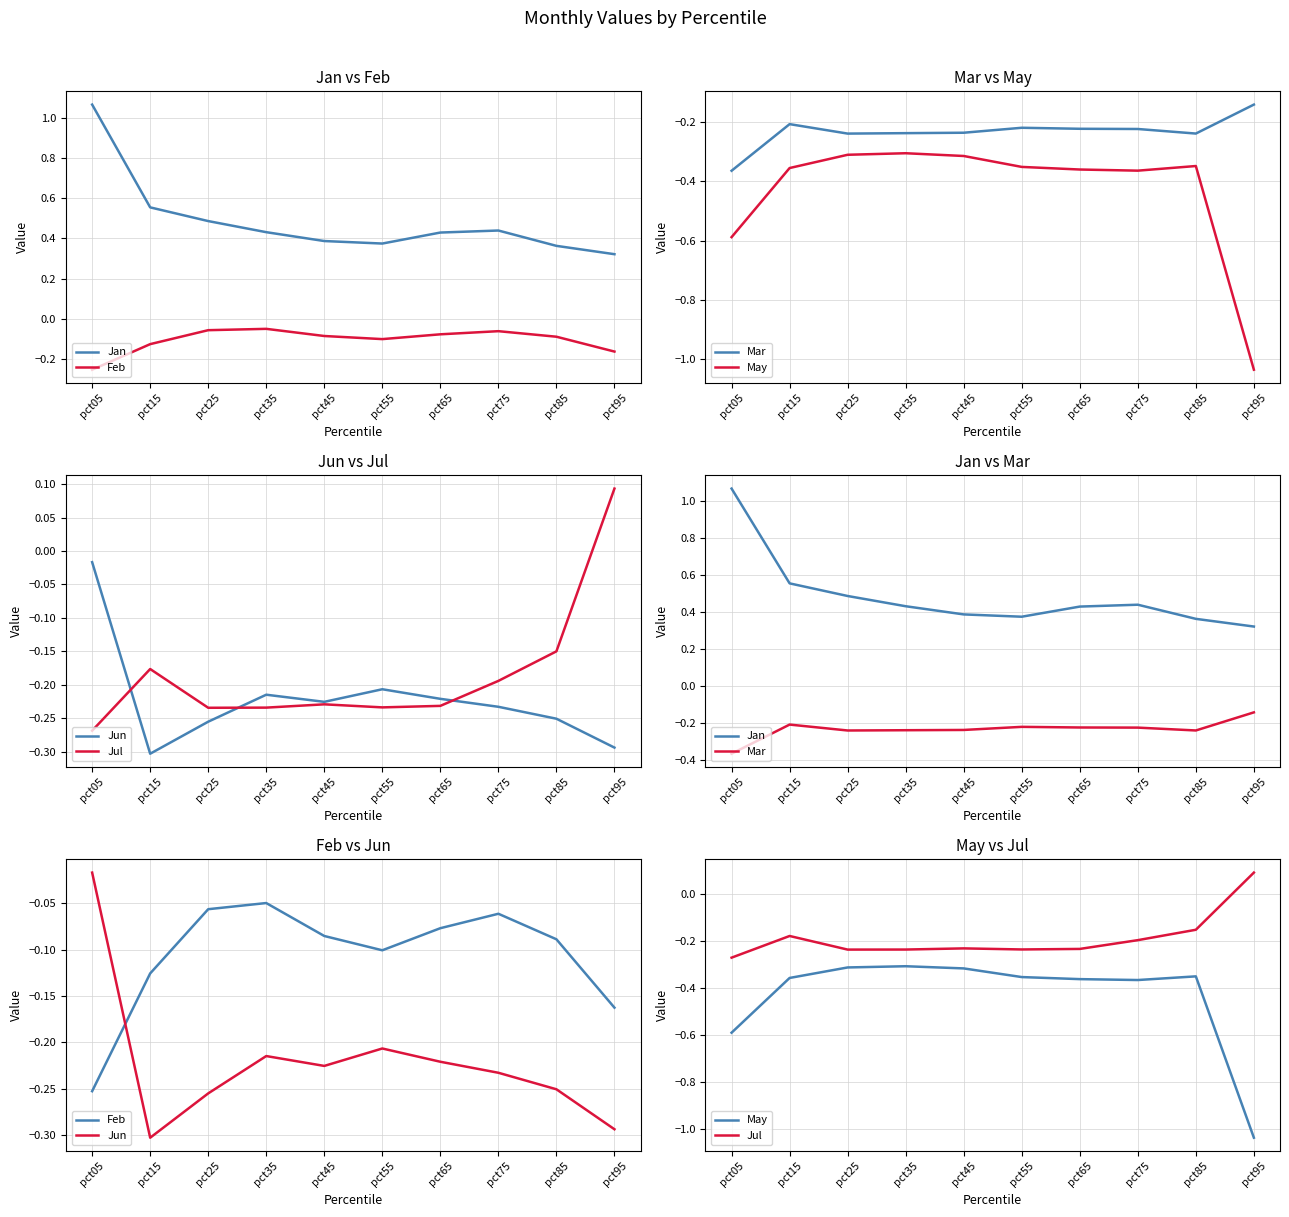

What is the sum of the May values at pct55 and pct05?

-0.9